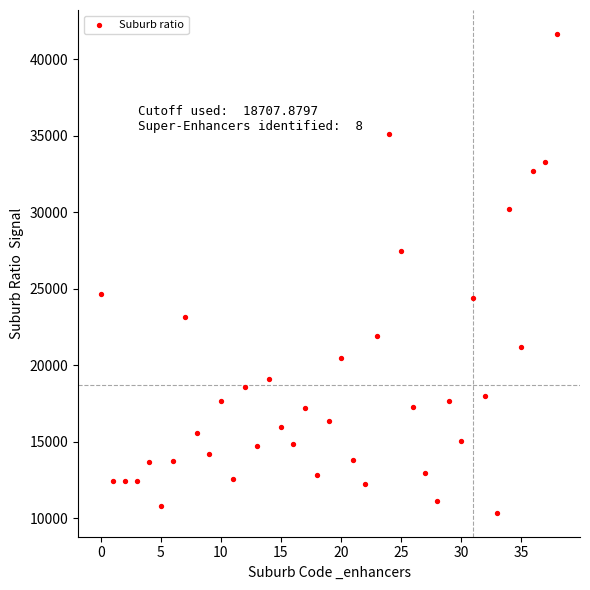

What is the range of Y values (max minus min)?

31302.0